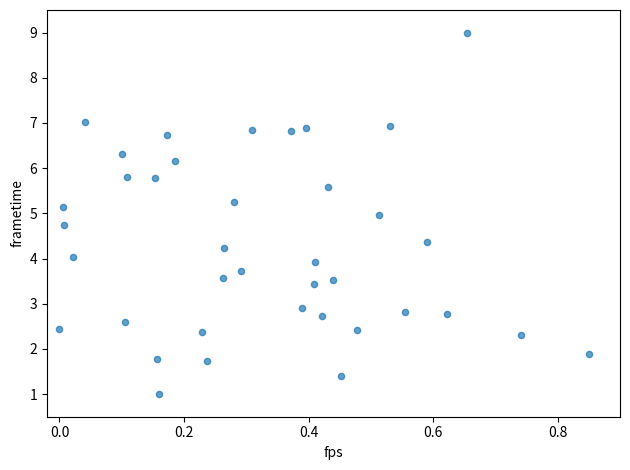

What is the range of Y values (max minus min)?

8.0